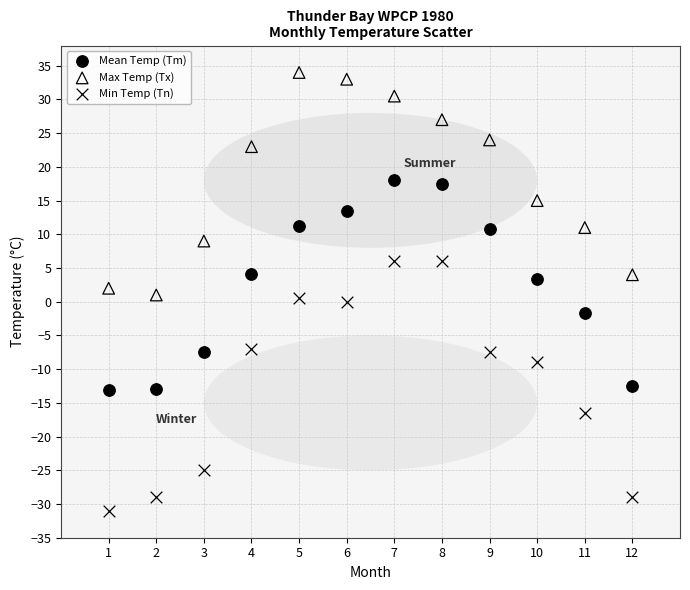

Across all data points, what is the range of Y values (max minus min)?

65.0